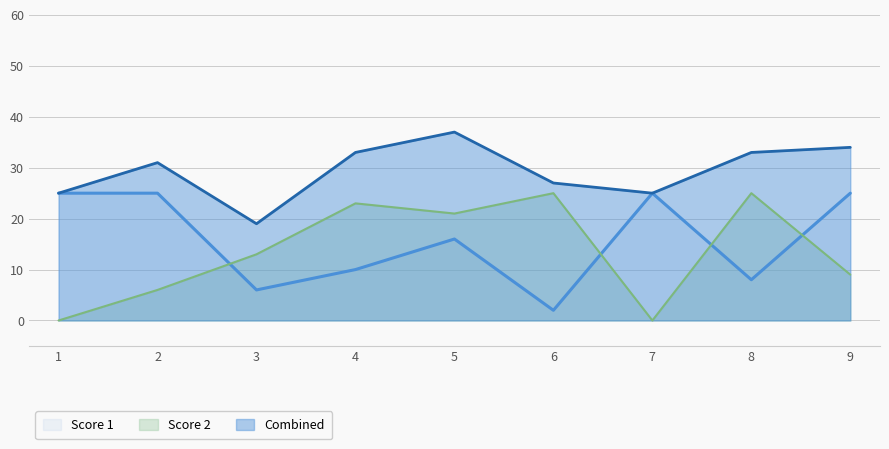

At 4, list the series in order from smallest to largest.

Score 1, Score 2, Combined